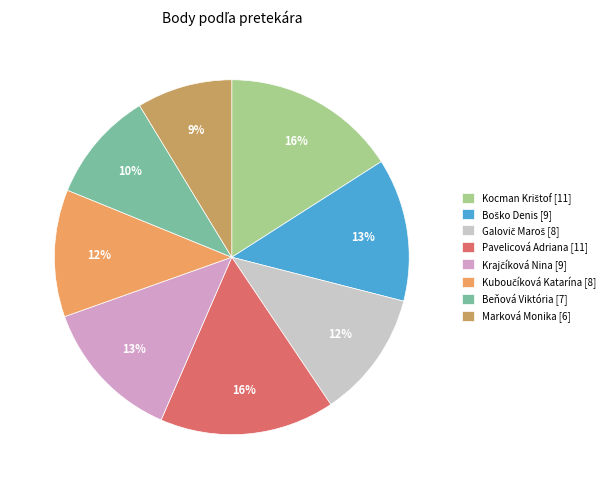

Which has a higher value, Pavelicová Adriana [11] or Beňová Viktória [7]?

Pavelicová Adriana [11]